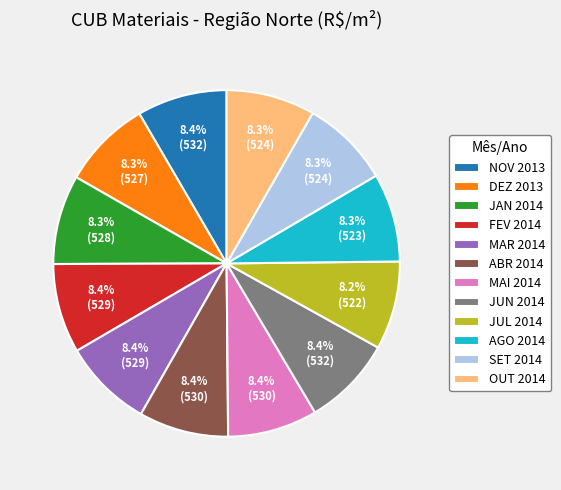

How many segments does this pie chart have?

12